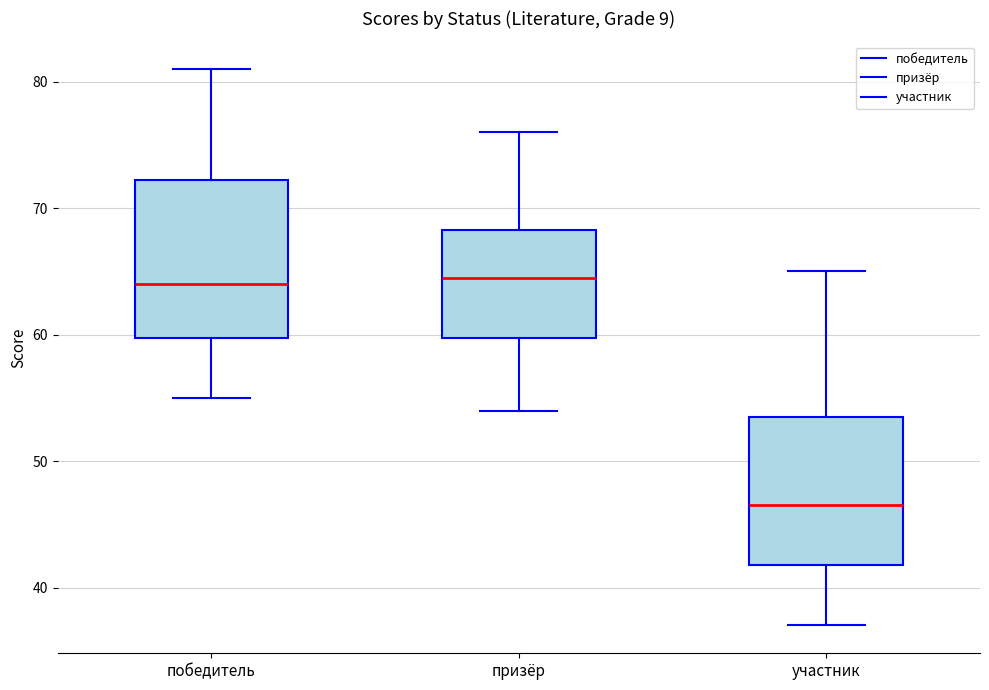

Reading left to right, transcribe this box plot: for each box, give where its median line is, the range the box spans, and where its two whiskers end, as read against the y-axis. The values are not printed on the chart, so give them approximately, as read against the axis.

победитель: median 64, box 60 to 72, whiskers 55 to 81
призёр: median 65, box 60 to 68, whiskers 54 to 76
участник: median 47, box 42 to 54, whiskers 37 to 65